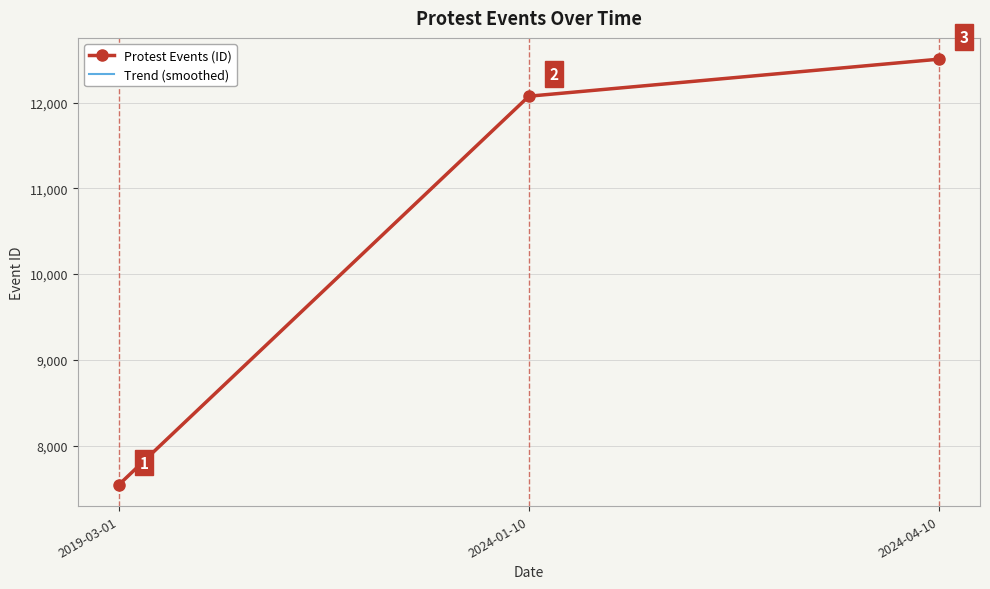

What is the change in value from 2024-01-10 to 2024-04-10?

+432